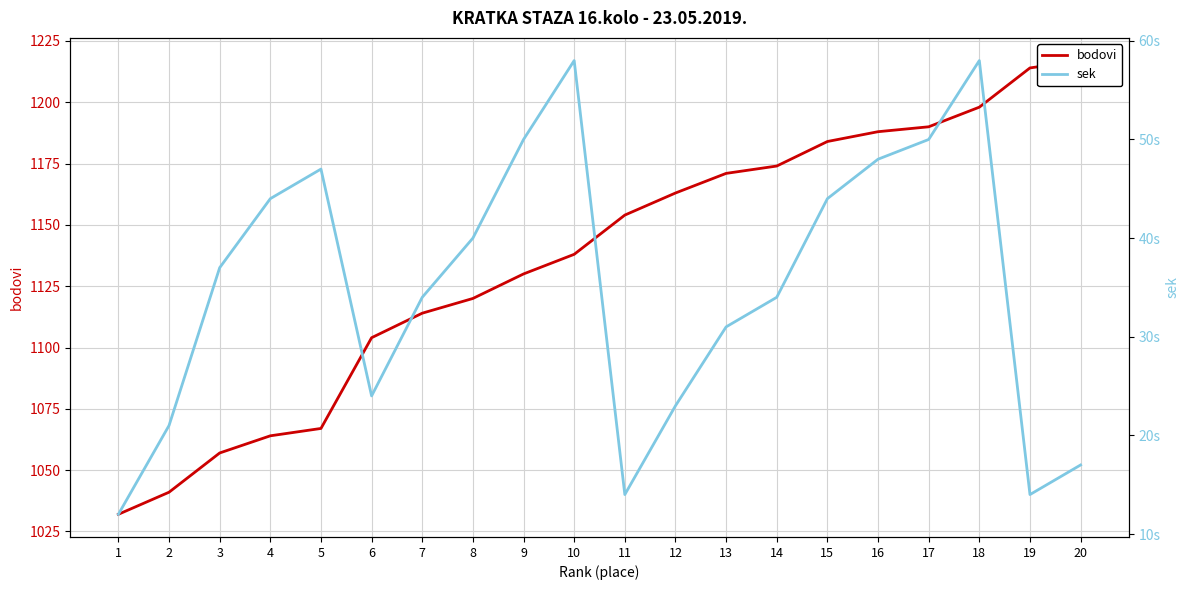

Is the value of bodovi at 3 greater than the value of sek at 3?

Yes